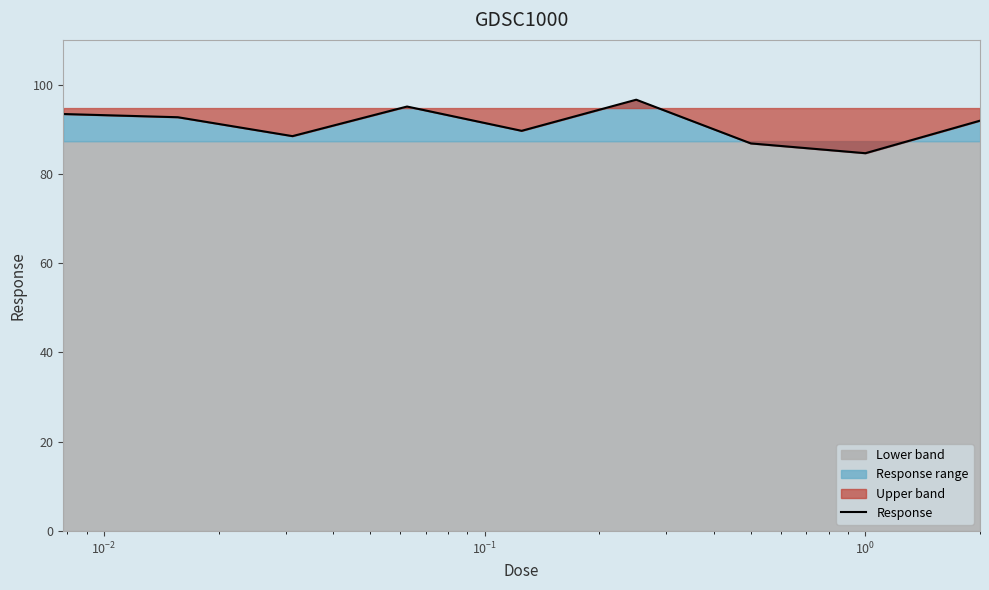

What is the minimum value for Response?

84.6